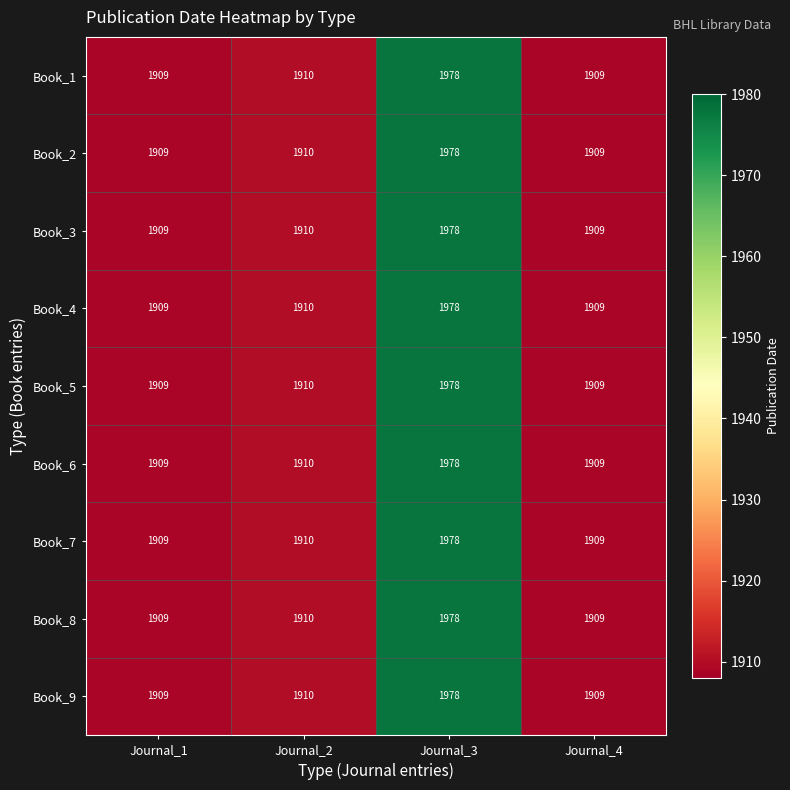

What is the sum of all Book_4 values?

7706